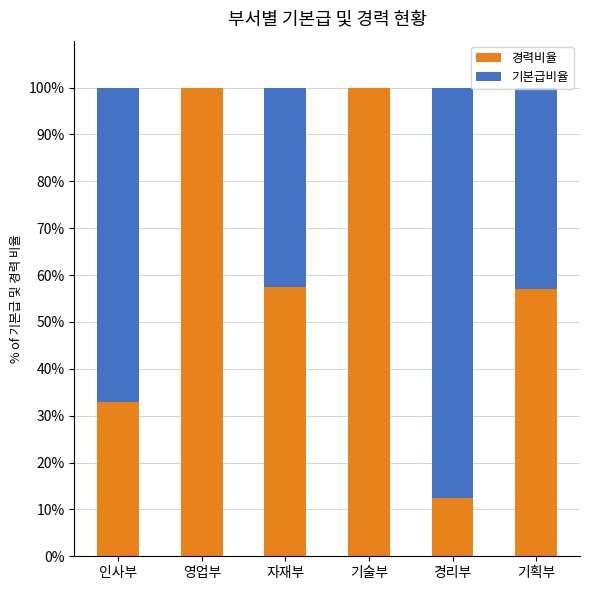

True or false: 경력비율 has a value of 40.2 at 기술부.

False